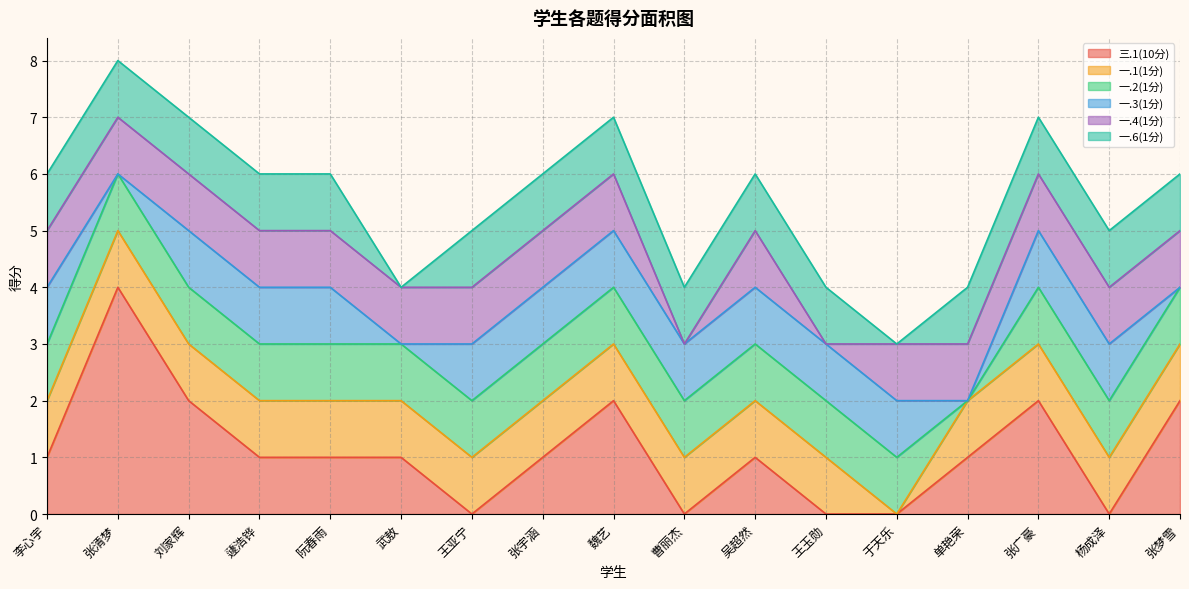

Is it true that 一.2(1分) equals 0 at 于天乐?

False